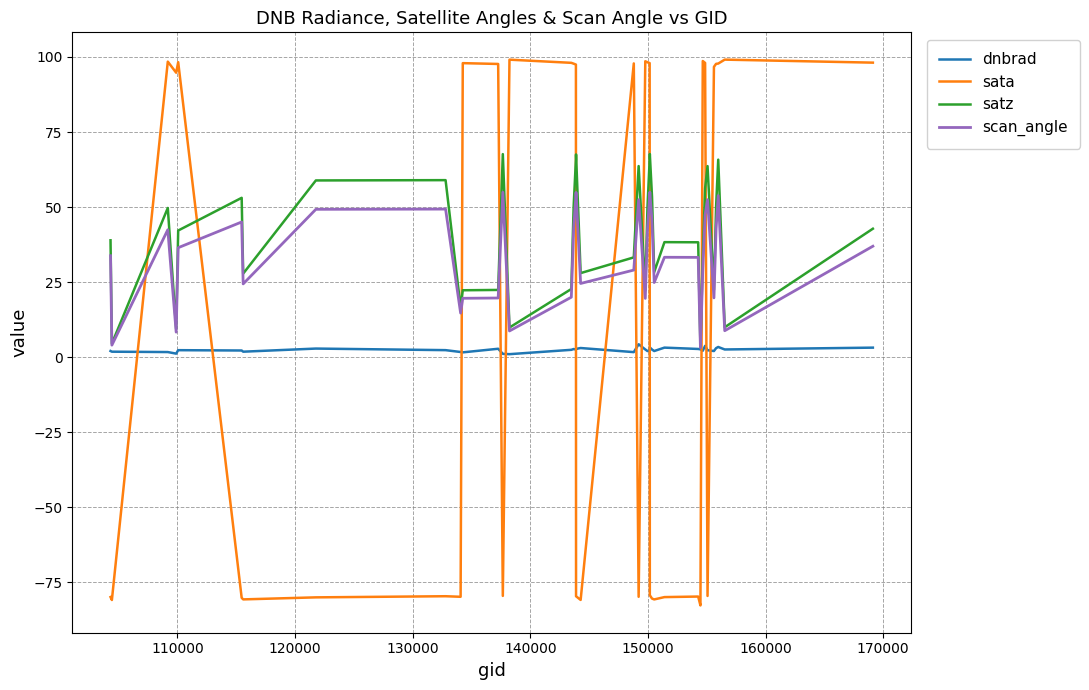

Rank the series by their maximum value, from lowest to highest.

dnbrad, scan_angle, satz, sata